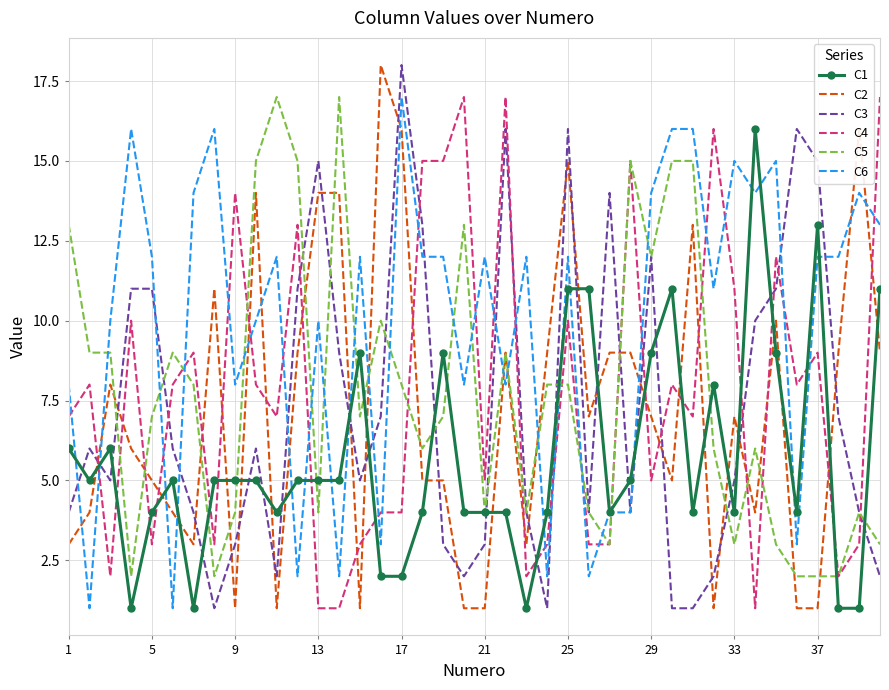

At how many categories does at least one series exceed 5?

40